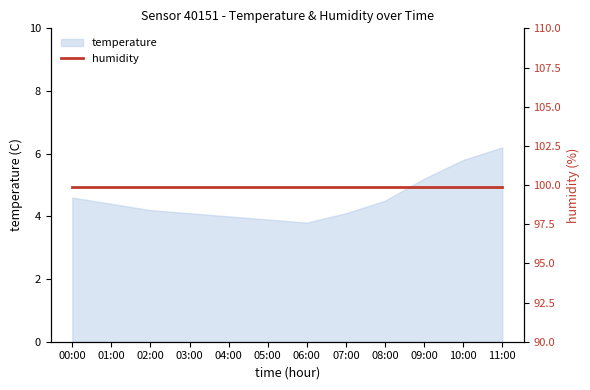

What is the approximate value at 06:00?

3.8